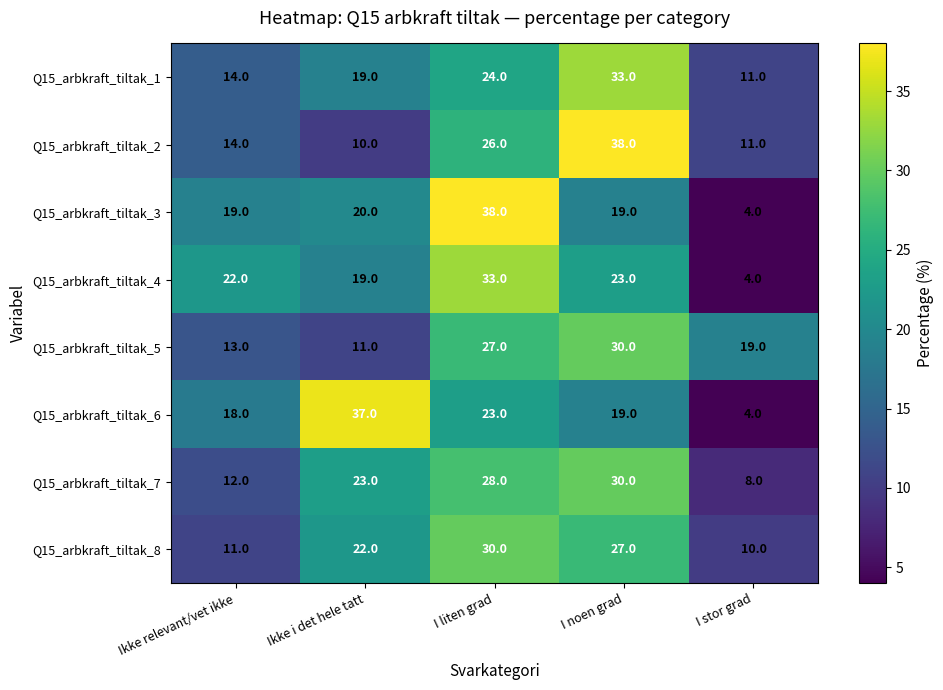

Is the value of Q15_arbkraft_tiltak_7 at Ikke i det hele tatt greater than the value of Q15_arbkraft_tiltak_8 at I stor grad?

Yes